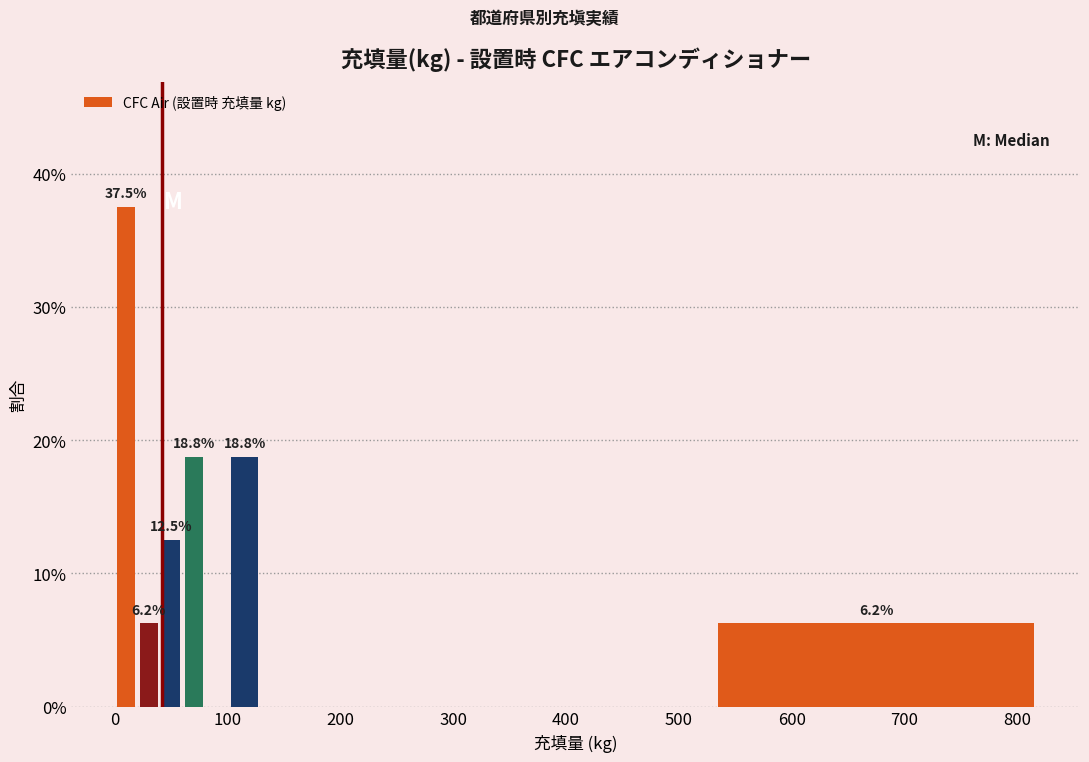

Read against the x-axis, roughly where is the centre of the tallest bar?

10